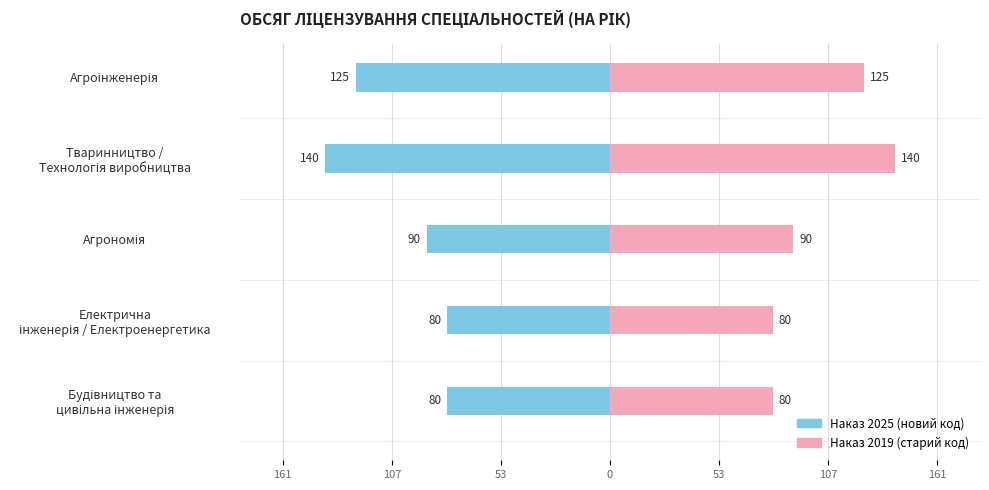

Which series changed the most between Агрономія and Тваринництво / Технологія виробництва?

Новий код